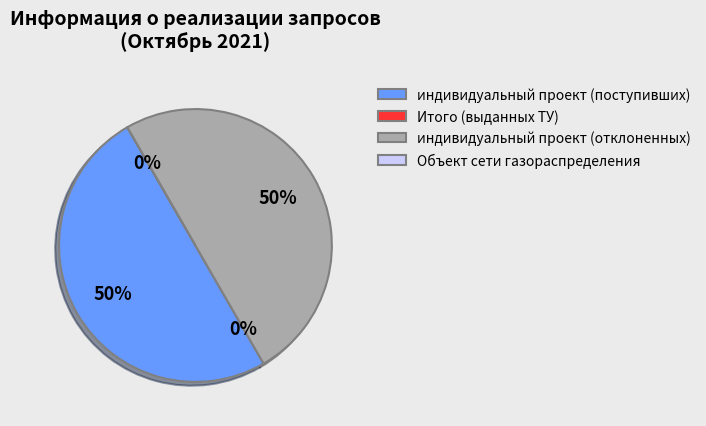

What is the ratio of the value at индивидуальный проект (отклоненных) to the value at индивидуальный проект (поступивших)?

1.0